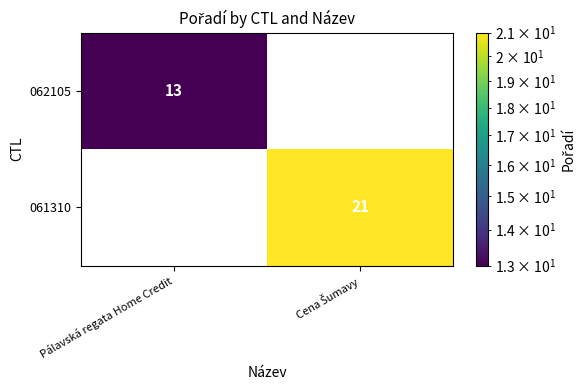

True or false: 062105 has a value of 21 at Pálavská regata Home Credit.

False